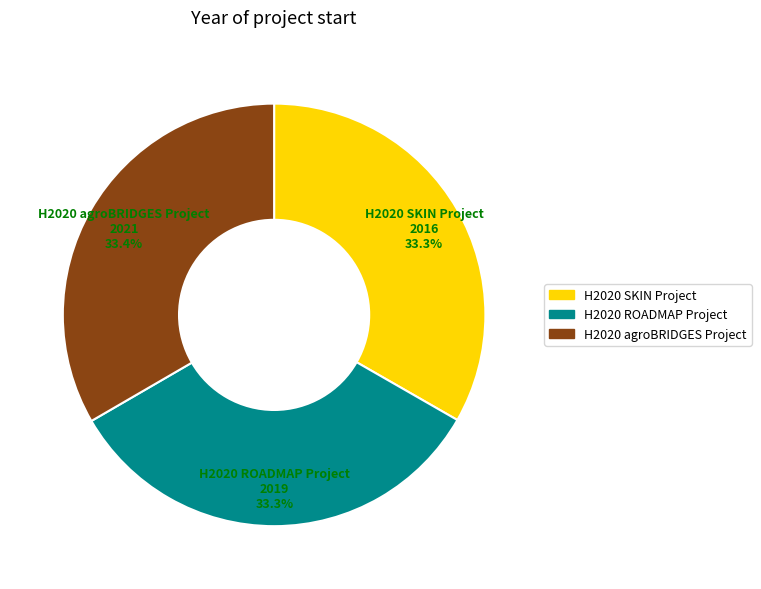

Approximately how many times larger is the value at H2020 ROADMAP Project compared to H2020 SKIN Project?

1.0